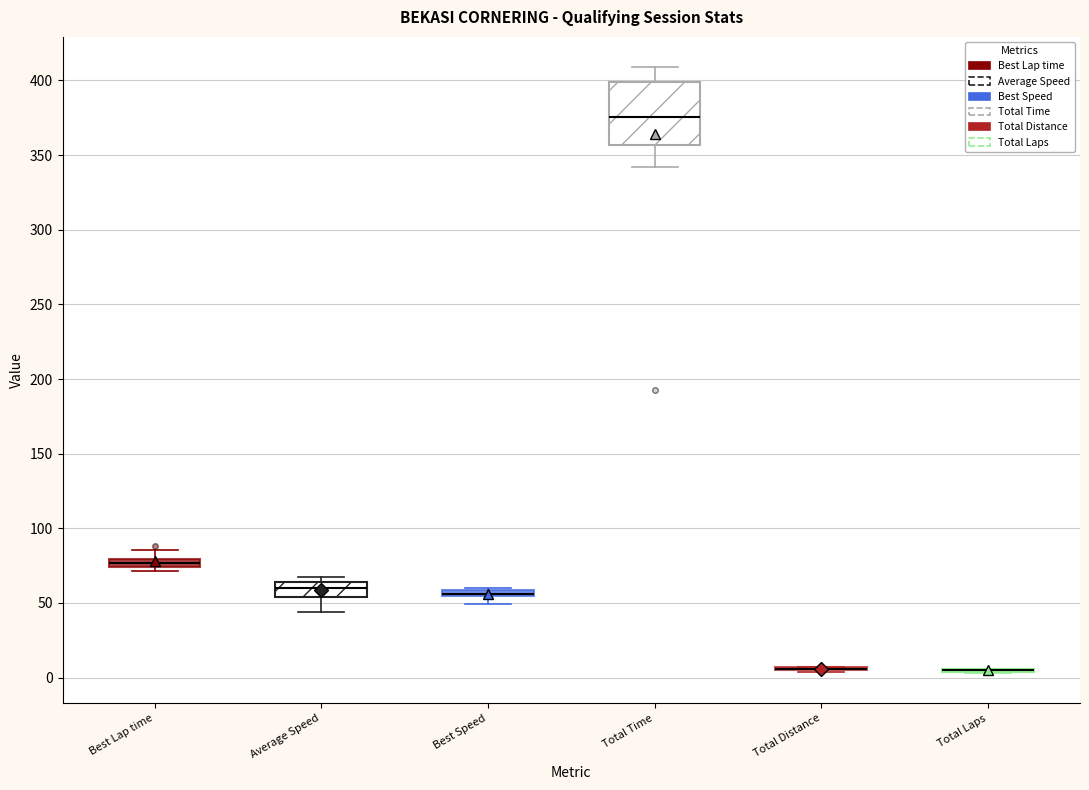

Where is the lower edge of the box for Best Lap time on the y-axis? The values are not printed on the chart, so give them approximately, as read against the axis.

75